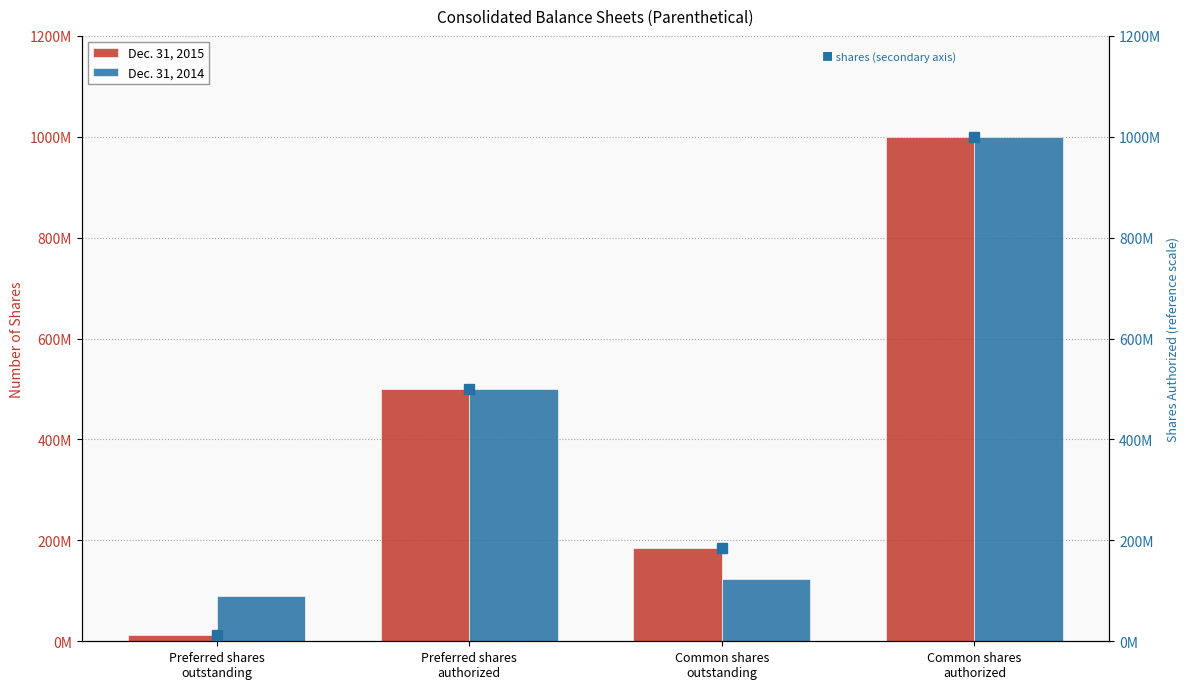

Rank the categories by 2015 (secondary) value from lowest to highest.

Preferred shares
outstanding, Common shares
outstanding, Preferred shares
authorized, Common shares
authorized